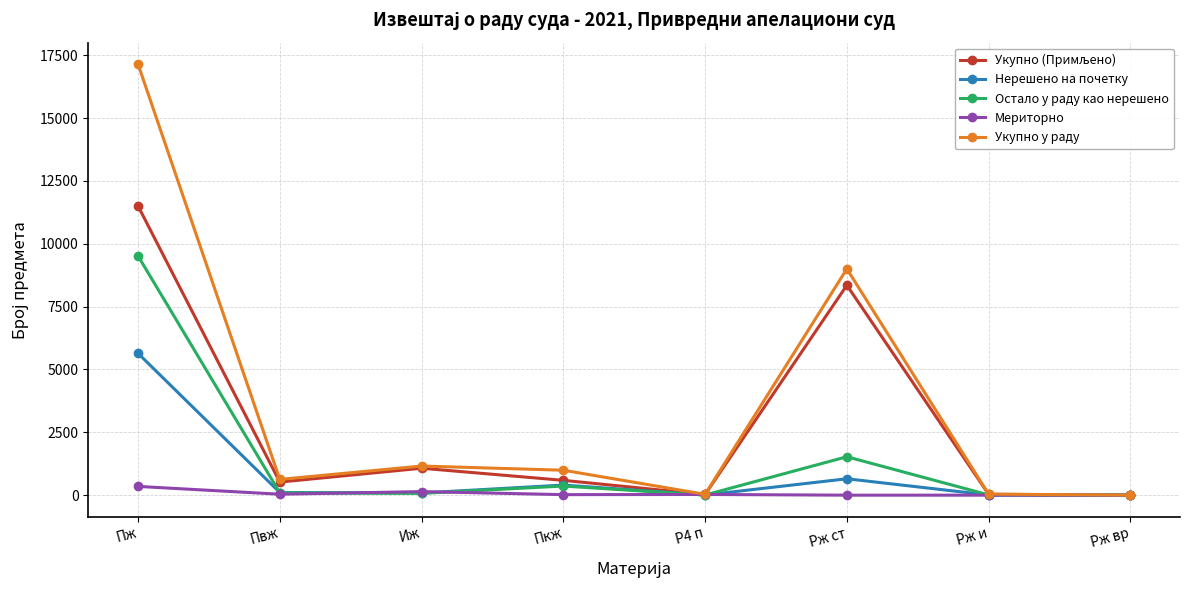

How many lines are shown in the chart?

5